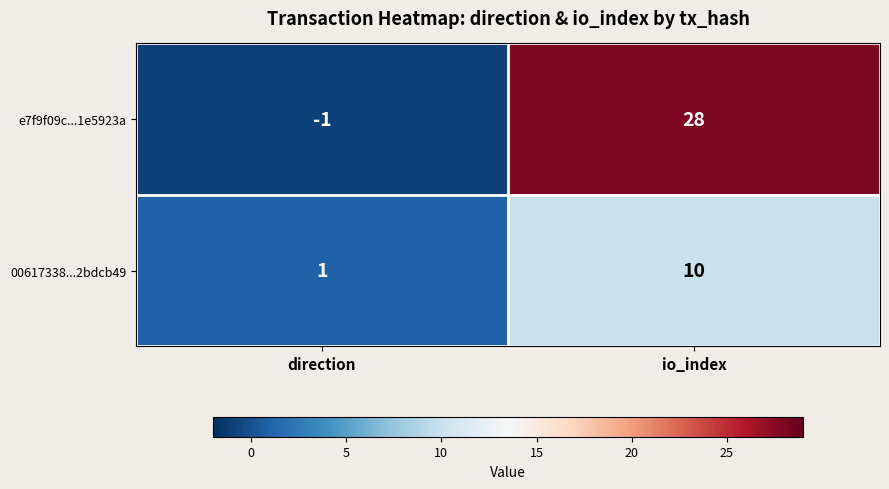

What is the spread (max minus min) of values at io_index?

18